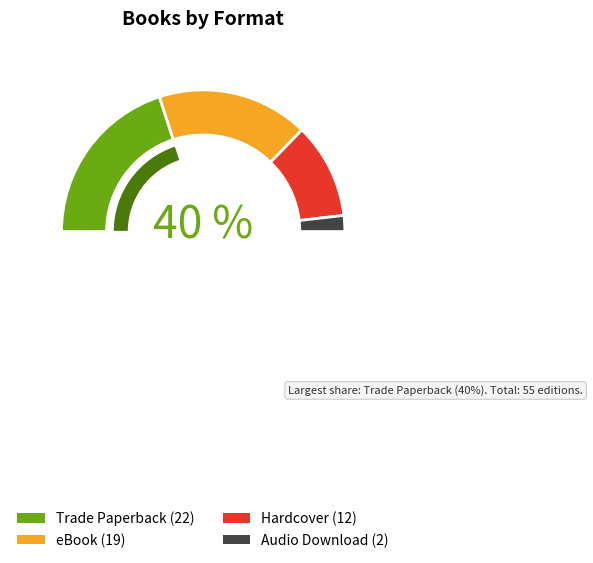

To the nearest percent, what is the combined percentage of Hardcover and Audio Download?

25%